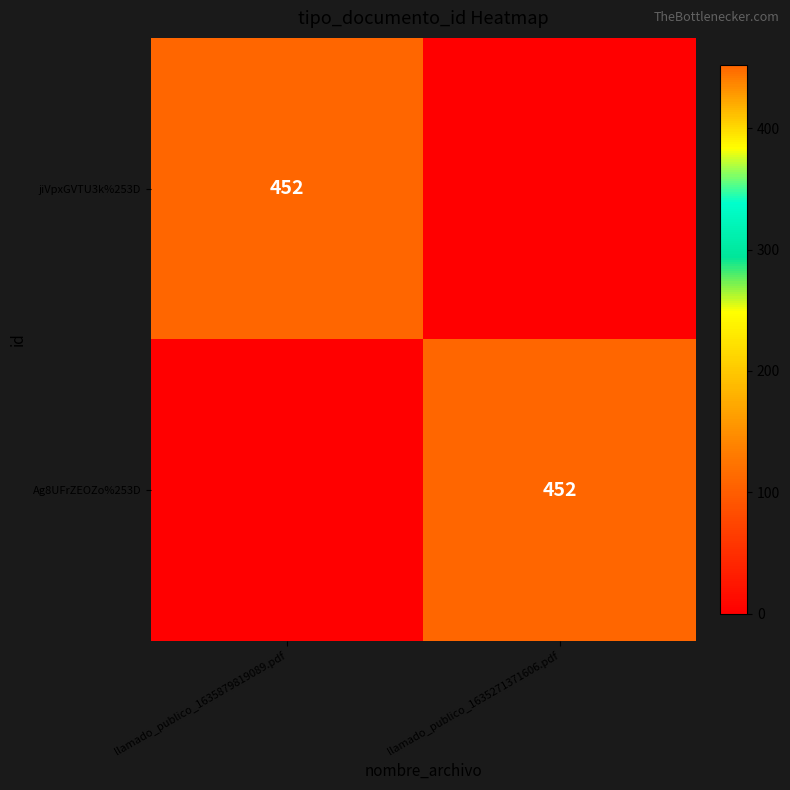

What is the difference between the highest and lowest values at llamado_publico_1635879819089.pdf?

452